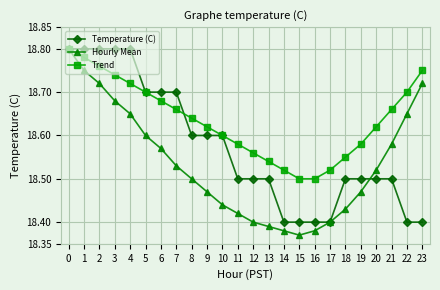

Does the chart display data point markers on the line(s)?

Yes